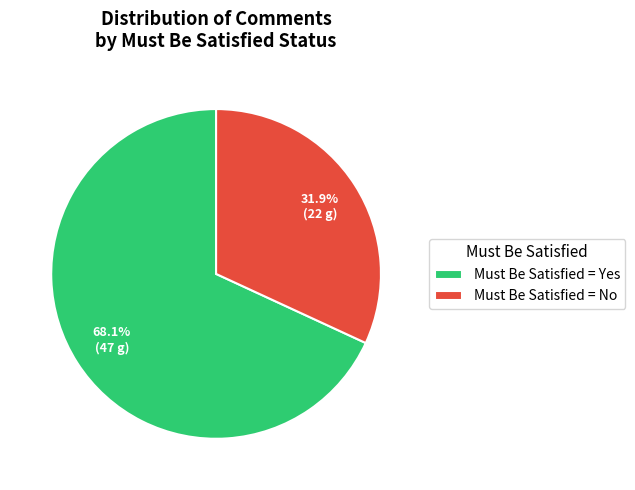

What is the ratio of the value at Must Be Satisfied = Yes to the value at Must Be Satisfied = No?

2.1